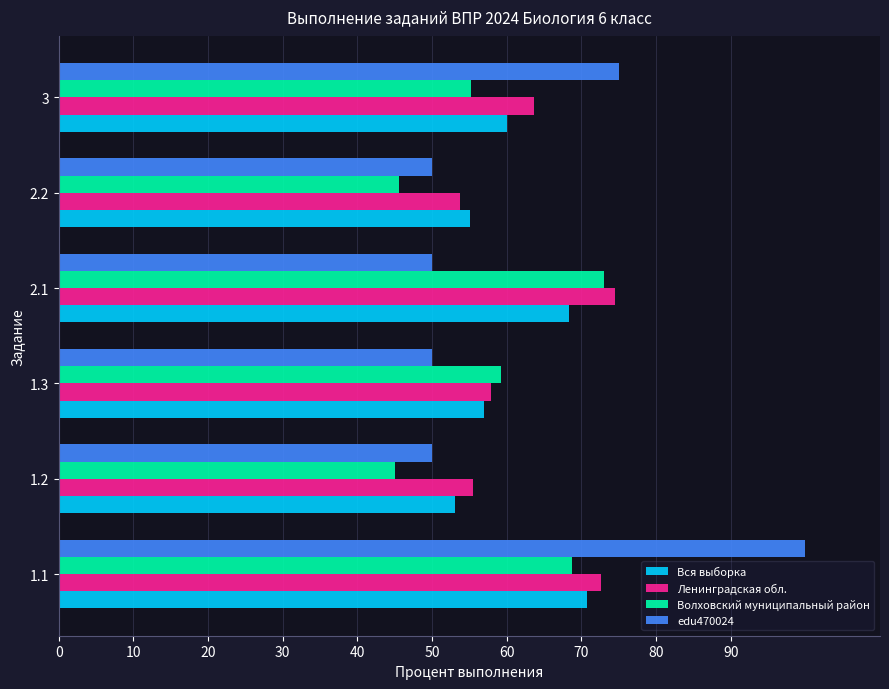

True or false: edu470024 has a value of 50.0 at 2.2.

True